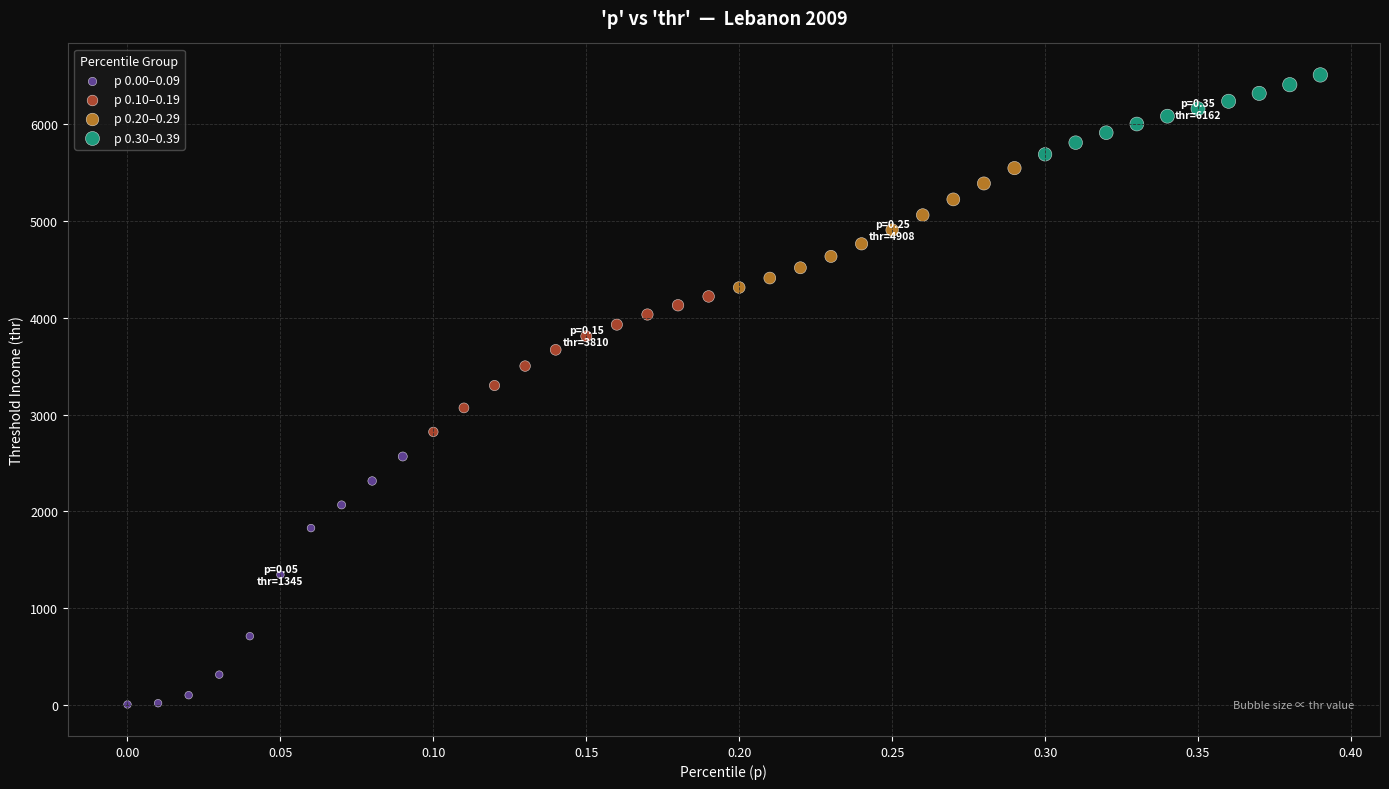

Which series has the largest Y range (max minus min)?

p 0.00–0.09